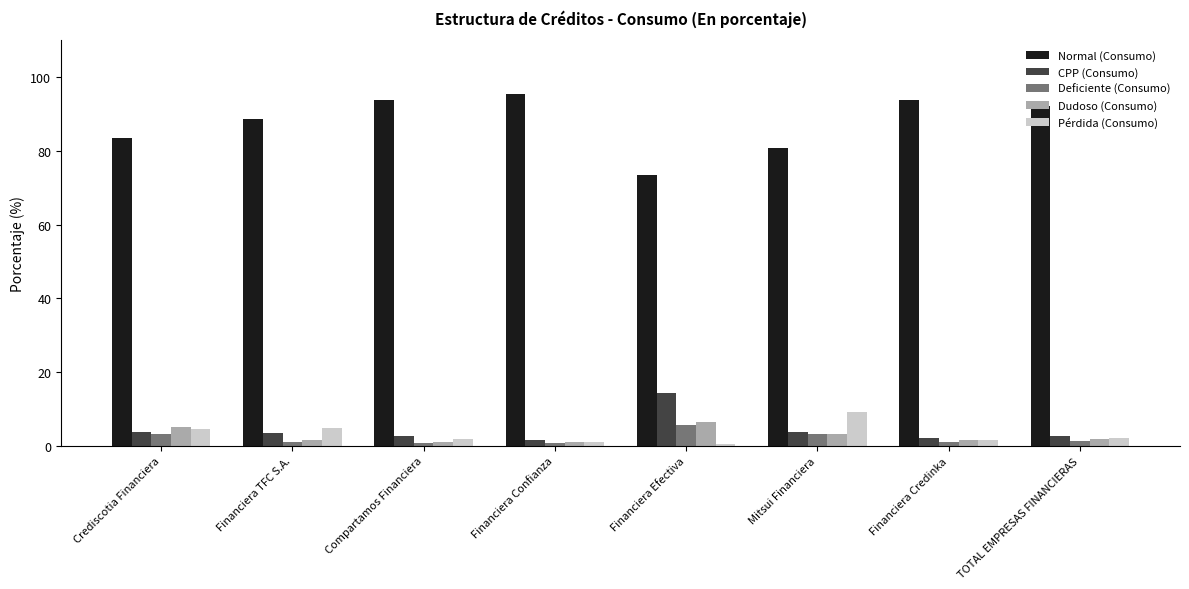

Are the bars horizontal?

No